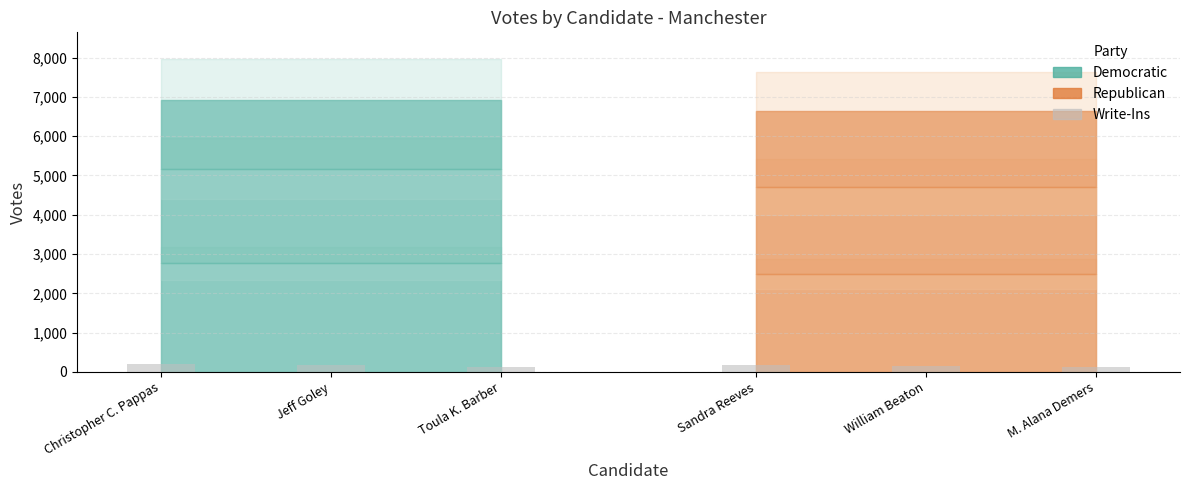

What is the approximate value at Christopher C. Pappas?

193.3